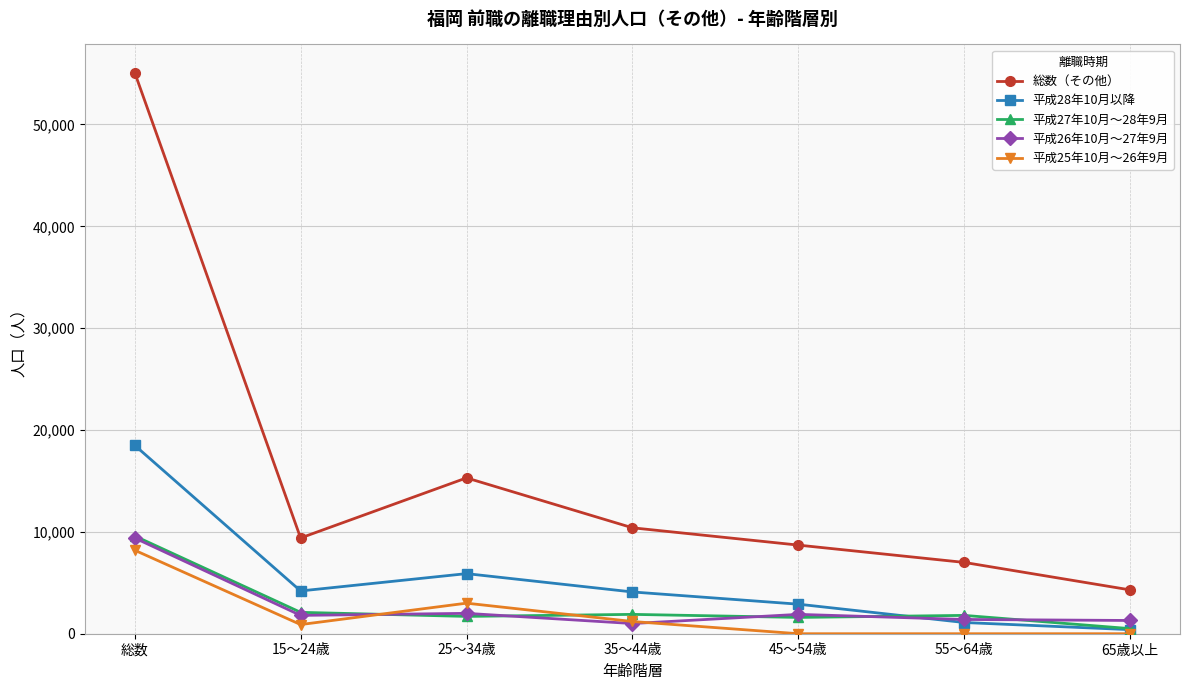

Which series has the largest range (max minus min)?

総数（その他）